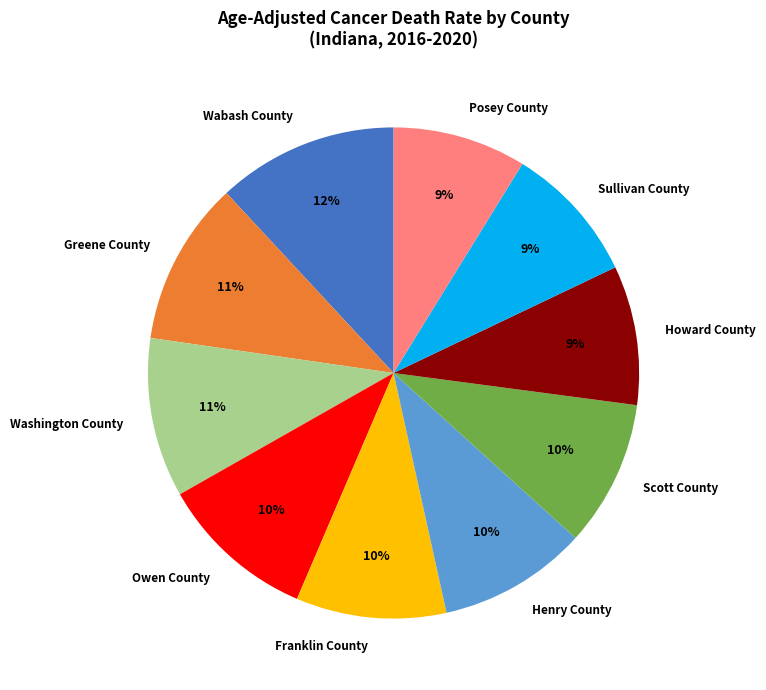

Which has a higher value, Washington County or Sullivan County?

Washington County